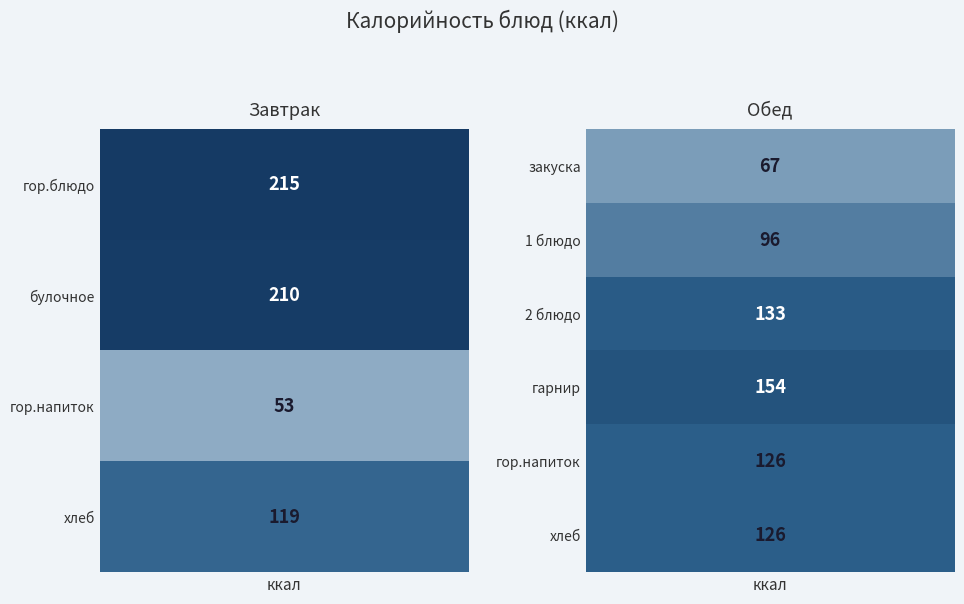

What is the average value of the Завтрак series?

149